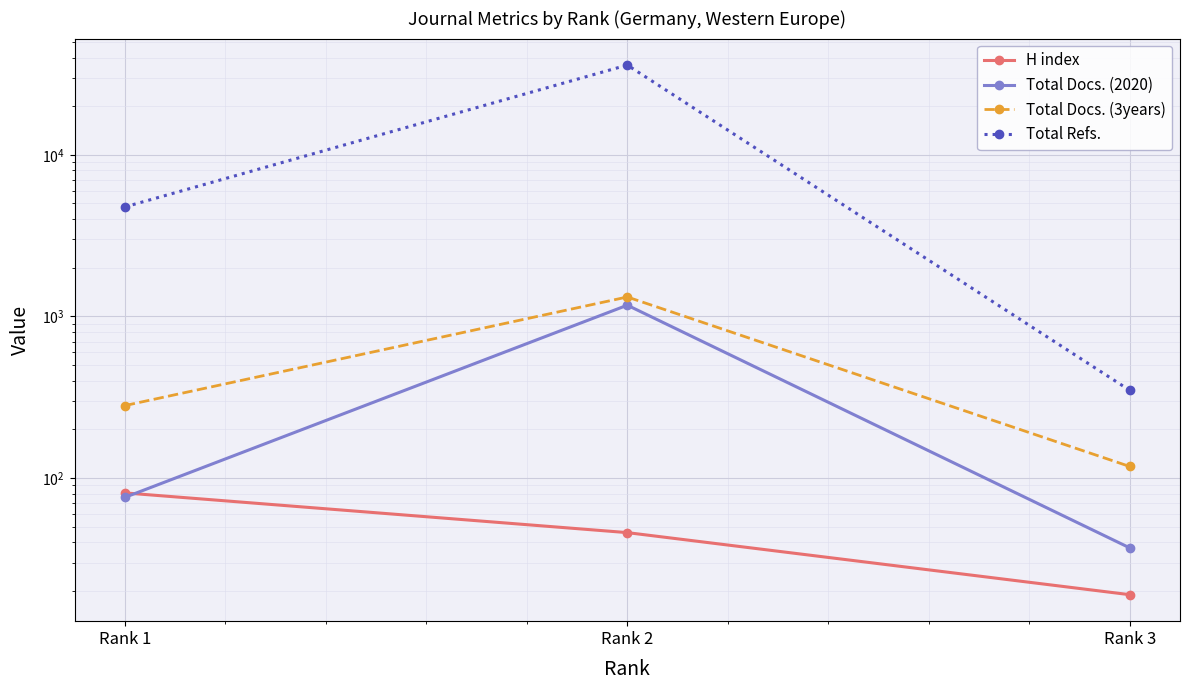

What is the approximate value of Total Docs. (2020) at Rank 3, to the nearest 50?

50